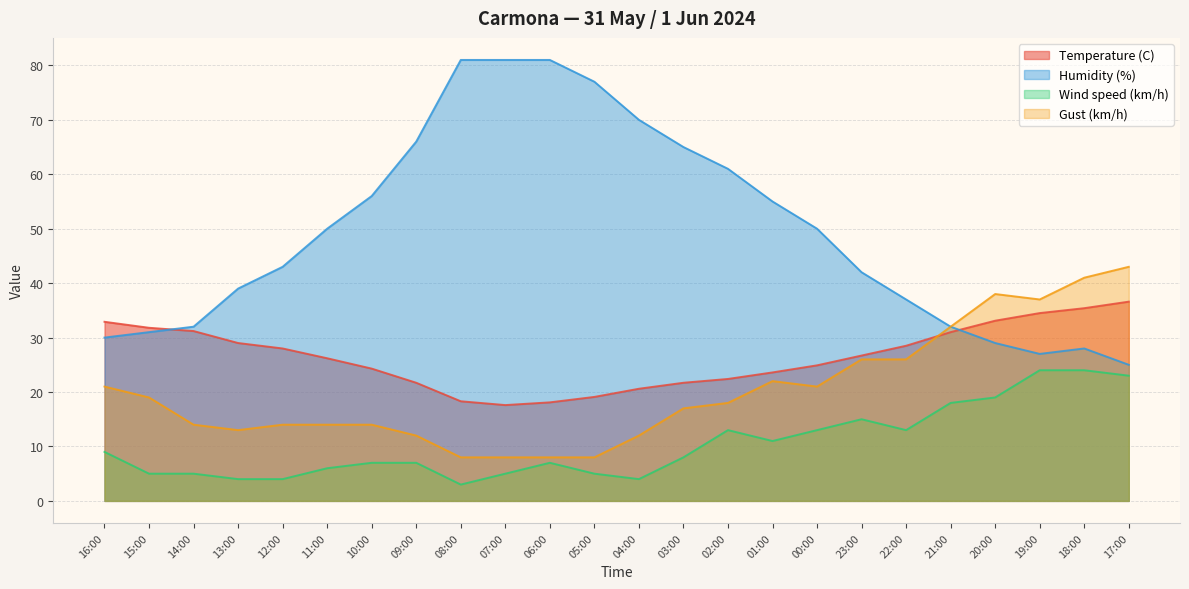

Where is the first local minimum for Gust (km/h)?

13:00